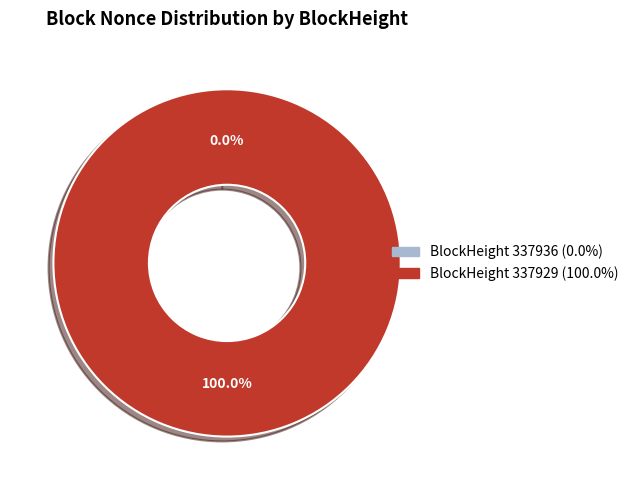

True or false: 337929 accounts for 93% of the total.

False